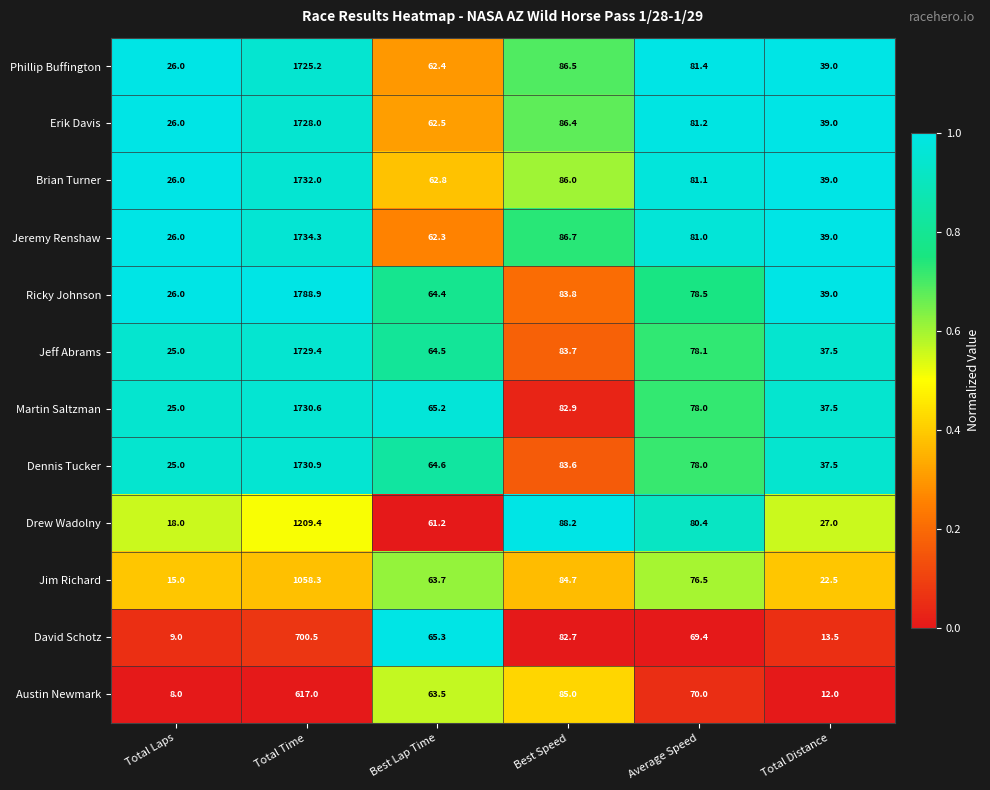

What is the sum of all Brian Turner values?

2026.9